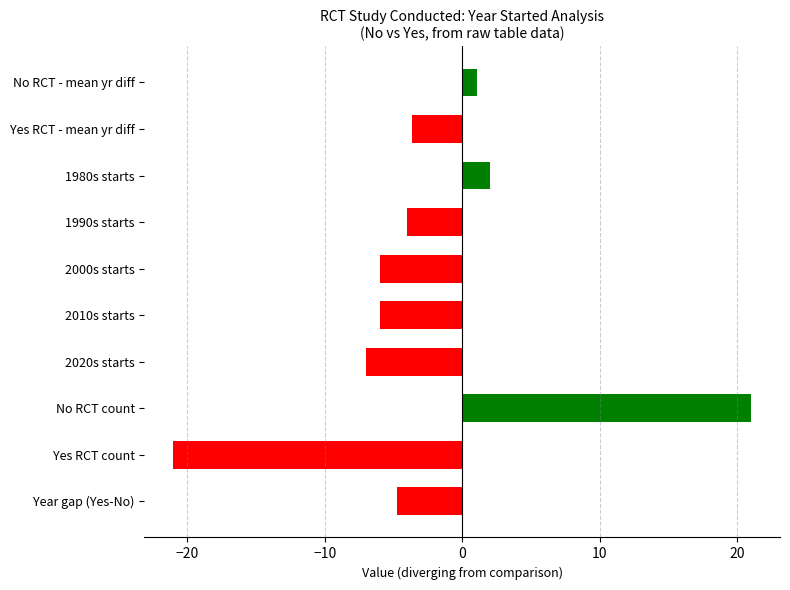

What is the smallest value displayed?

-21.0